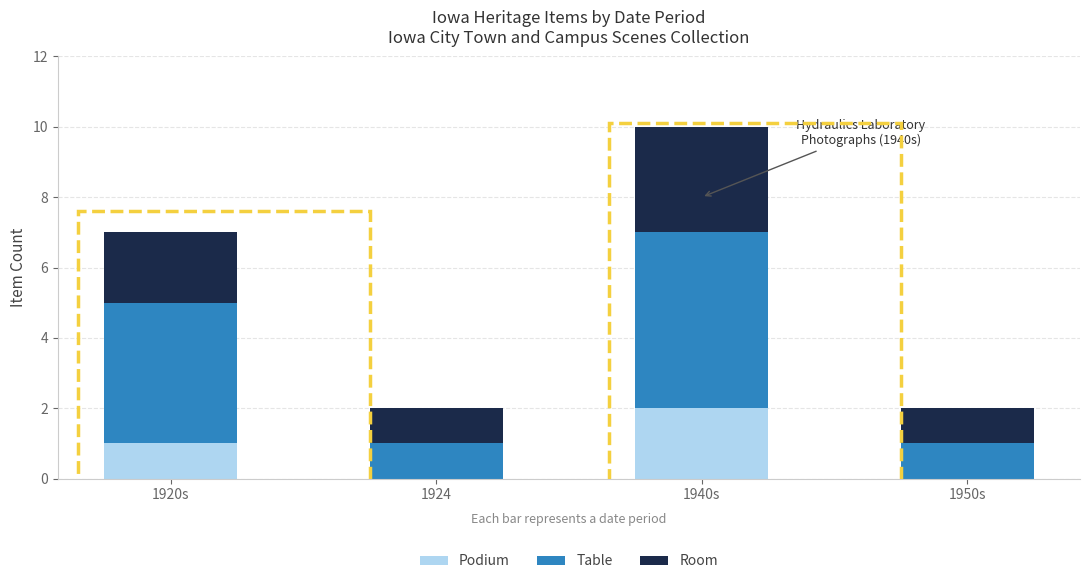

At which category is the sum across all series the highest?

1940s